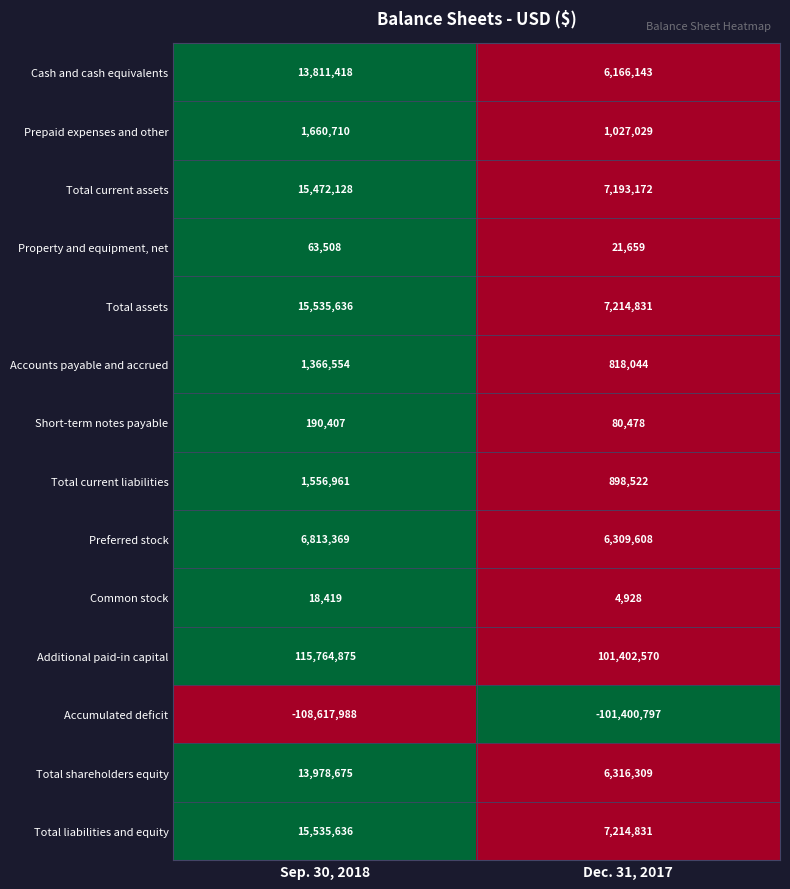

What is the total value across all series at Sep. 30, 2018?

93150308